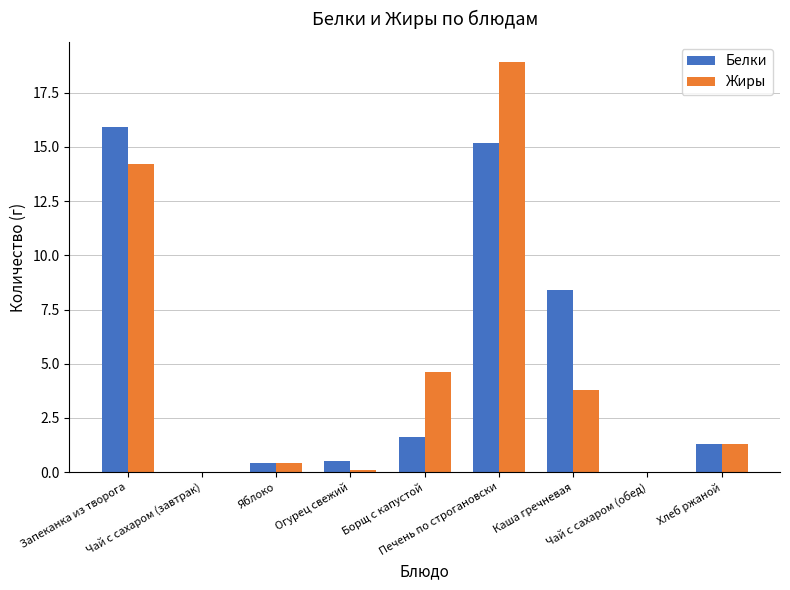

At which label does Белки first exceed 1?

Запеканка из творога